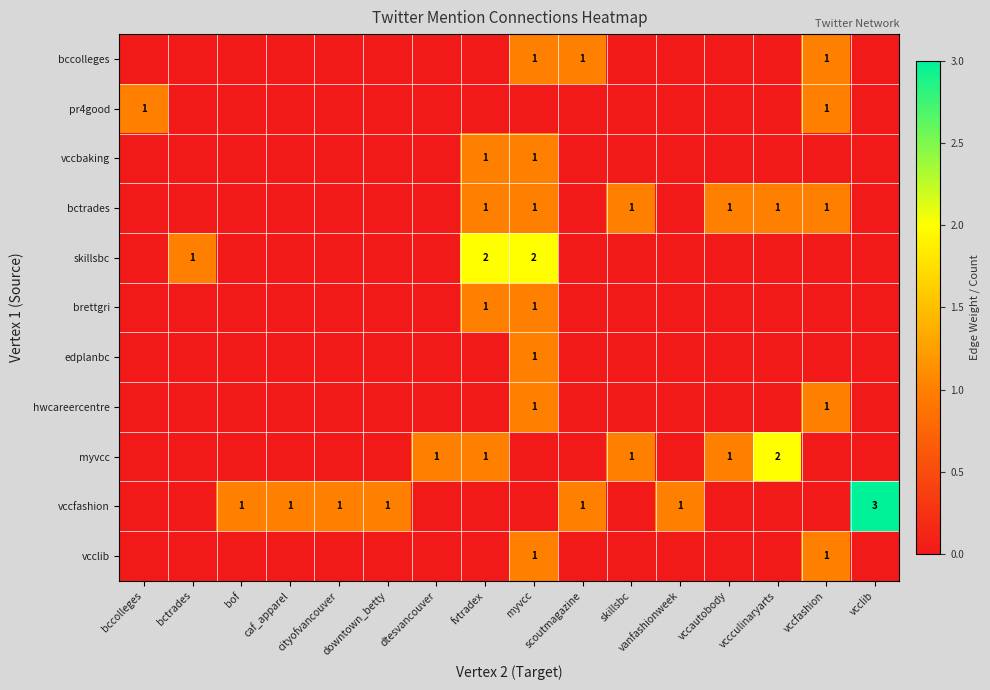

What is the difference between the highest and lowest values at caf_apparel?

1